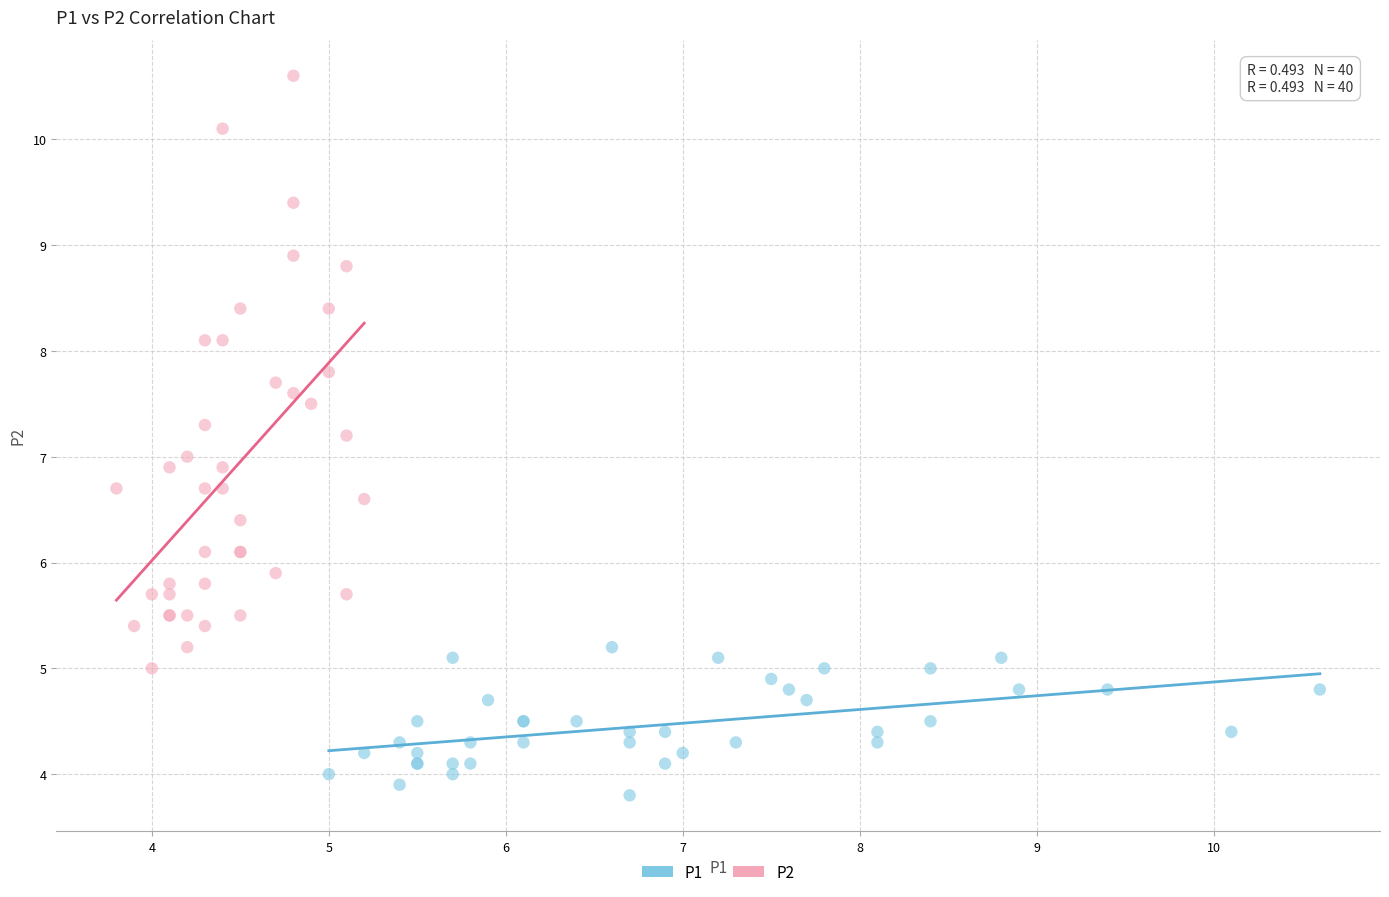

Which series reaches the minimum Y coordinate?

P1